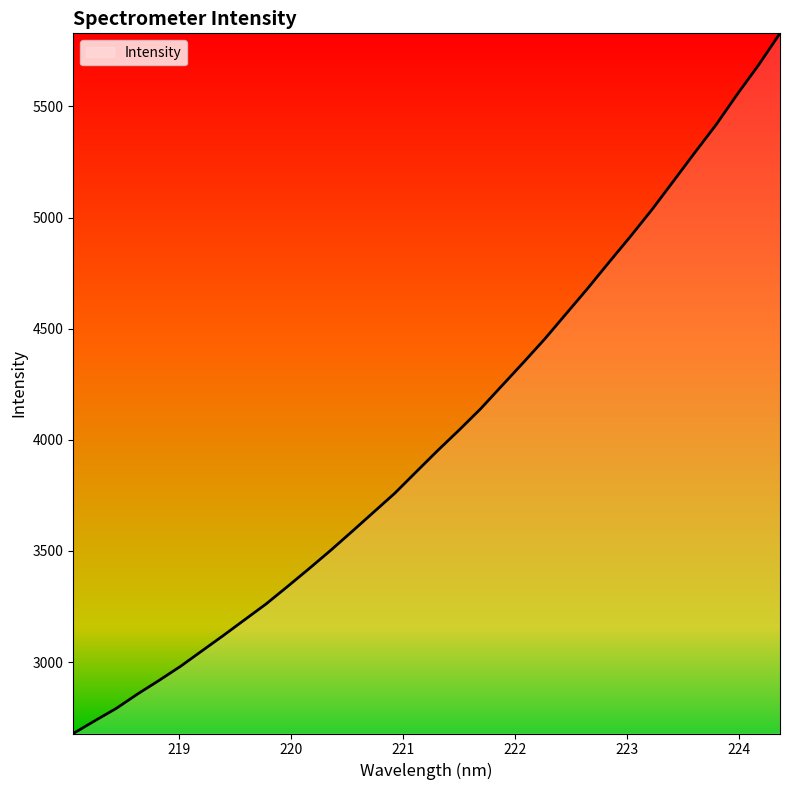

What is the smallest value displayed?

2678.5